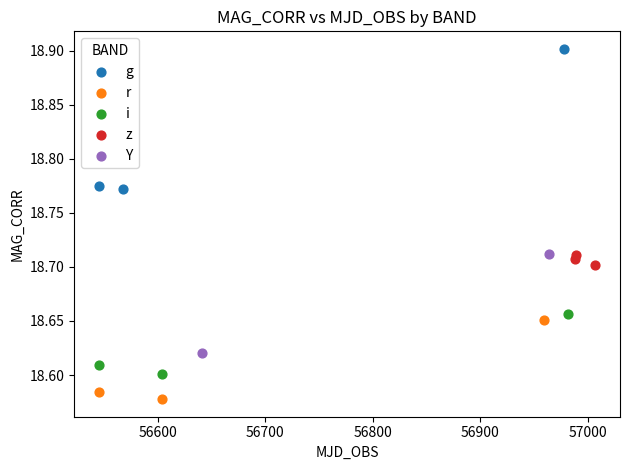

What are all the series names shown in the legend?

g, r, i, z, Y